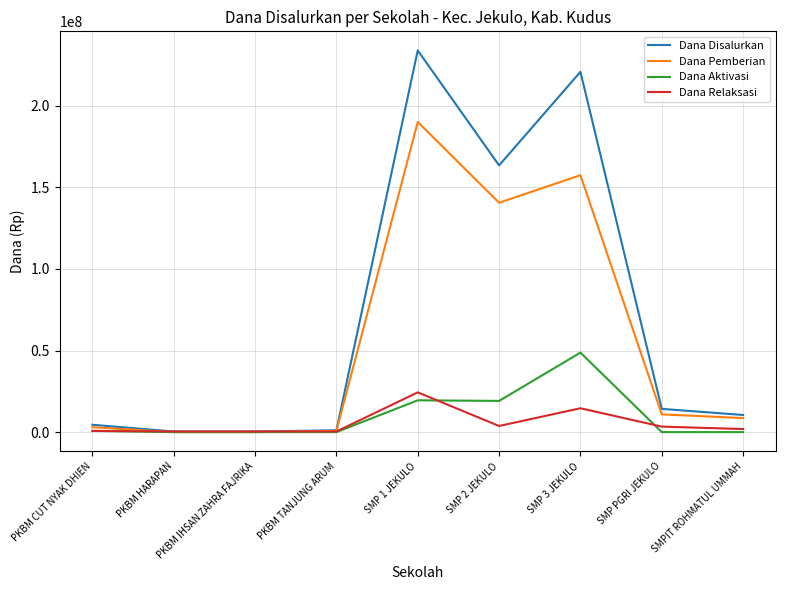

At which label is Dana Pemberian closest to 95062500?

SMP 2 JEKULO